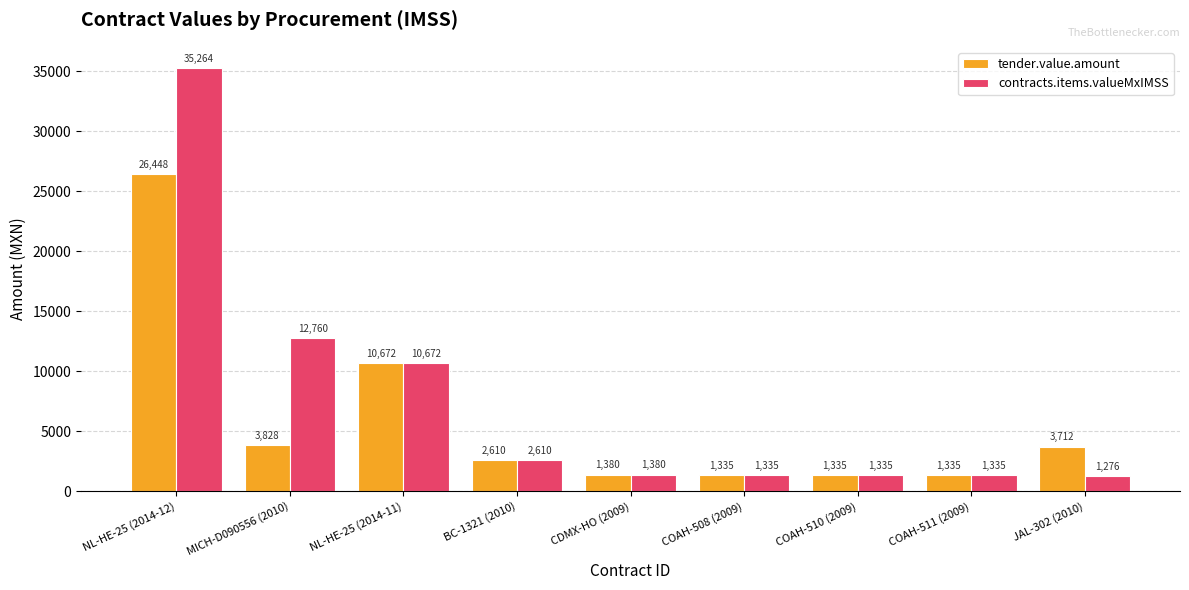

Which category has the lowest value in the contracts.items.valueMxIMSS series?

JAL-302 (2010)